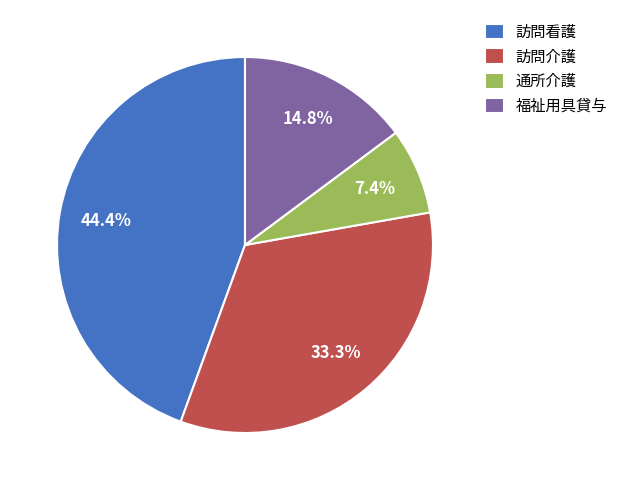

What percentage is the 通所介護 slice, to the nearest percent?

7%